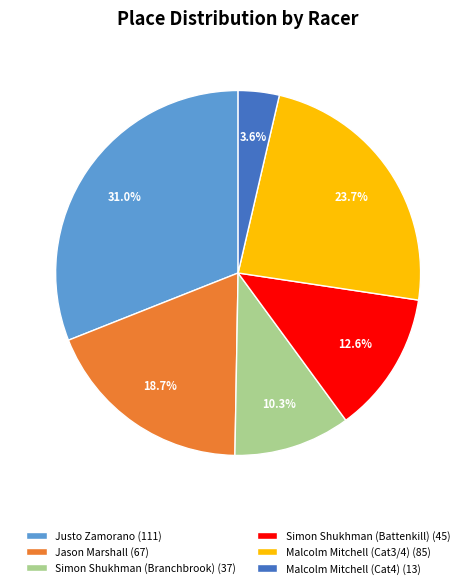

Is it true that Jason Marshall is 25% of the pie?

False